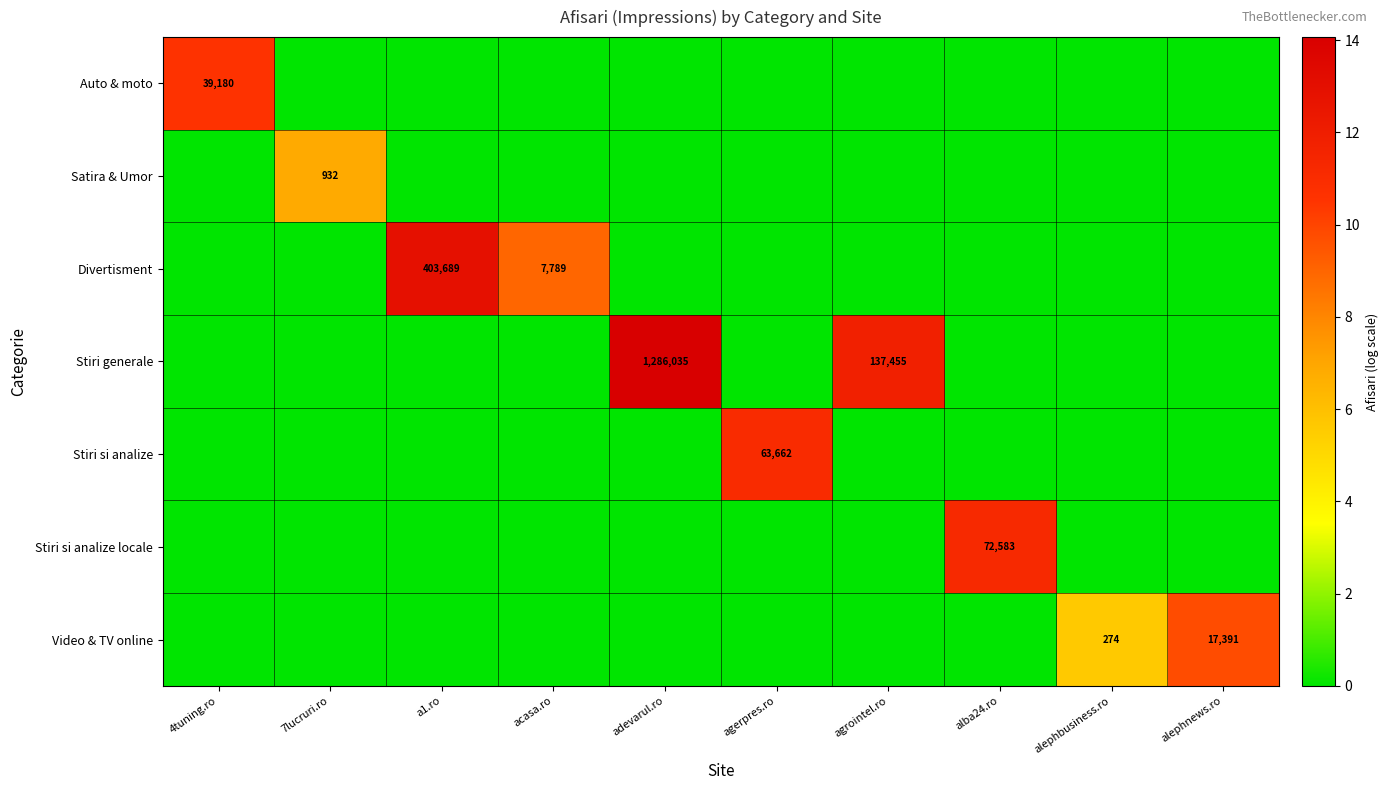

Count the number of categories in the chart.

10